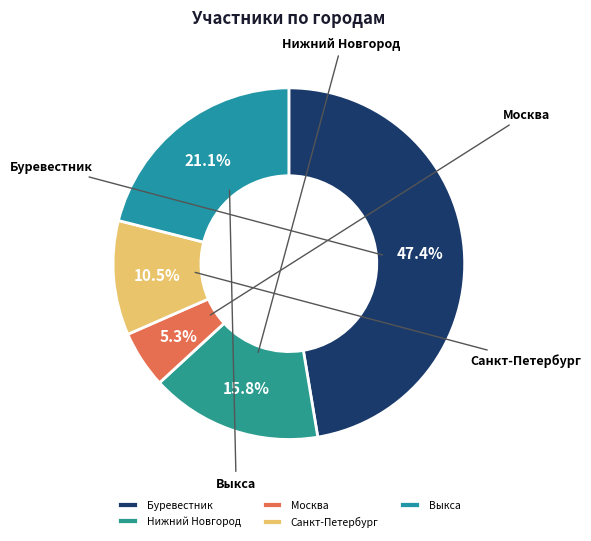

Combined, what portion of the pie is Москва and Санкт-Петербург?

15.8%